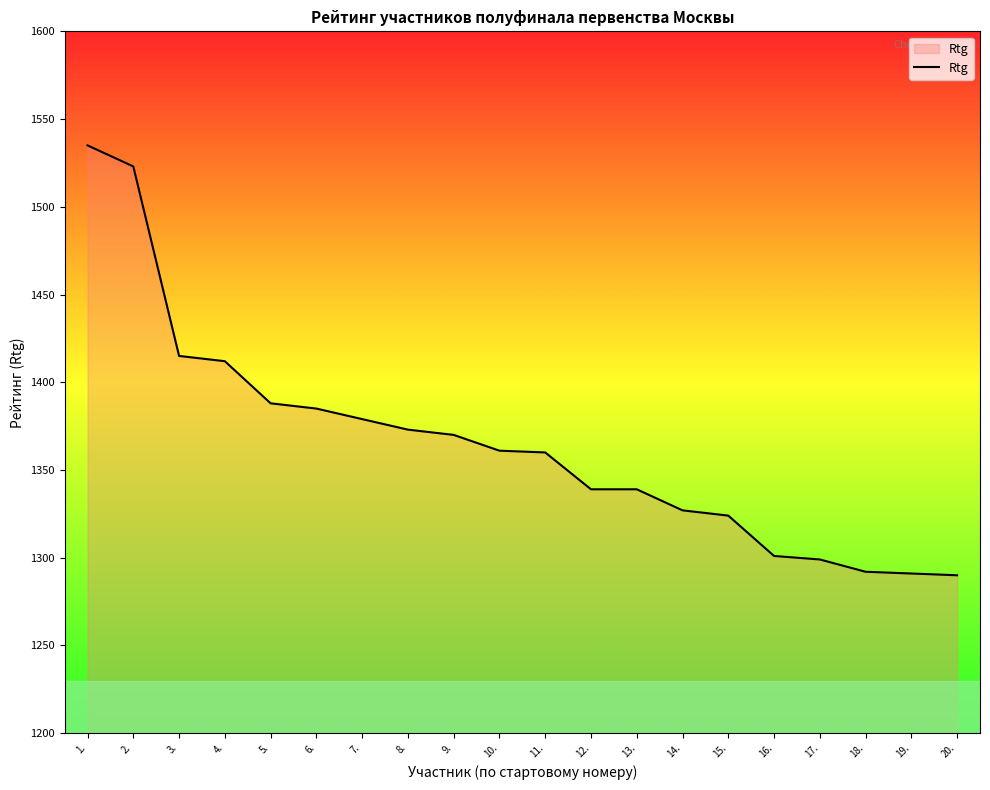

Is it true that the value at 20. is 1290?

True